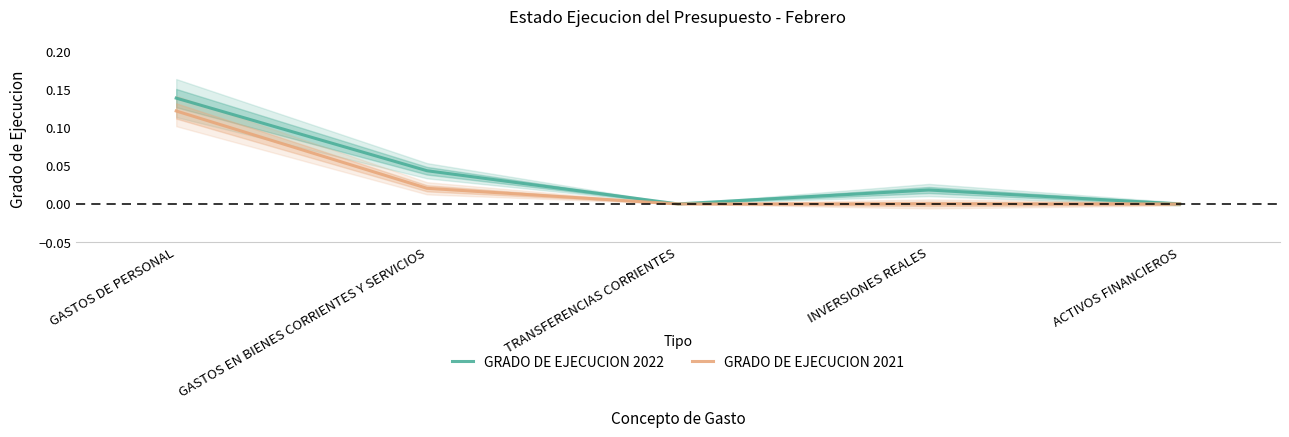

What is the difference between the maximum and second lowest values in the GRADO DE EJECUCION 2022 series?

0.1